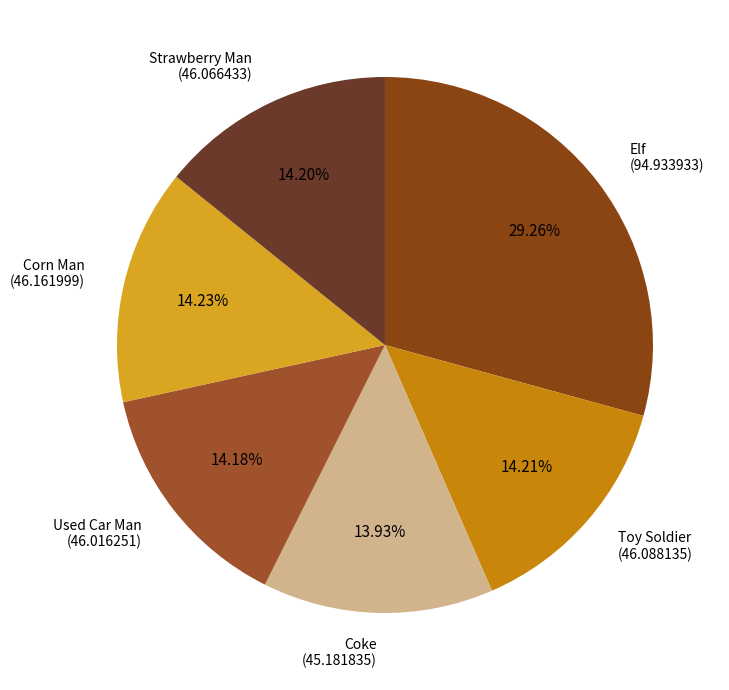

Does any single category account for the majority?

No